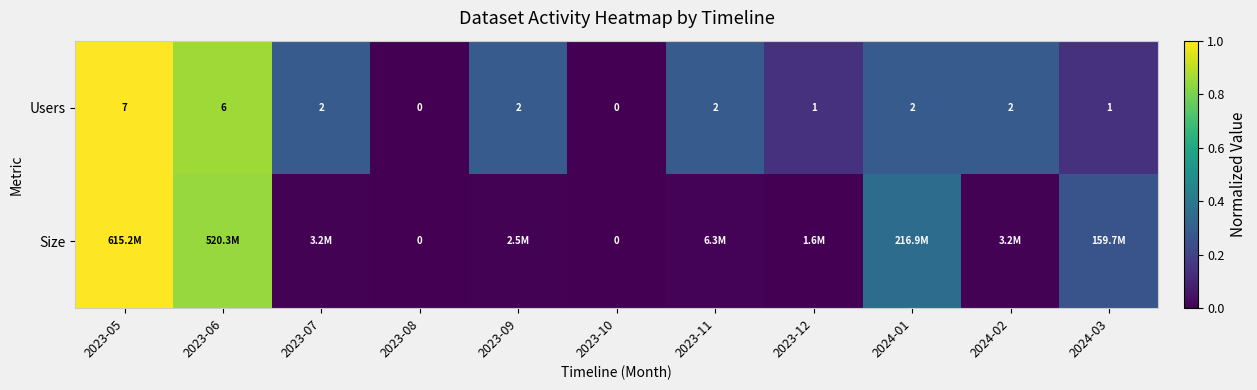

How many categories are shown in the chart?

11